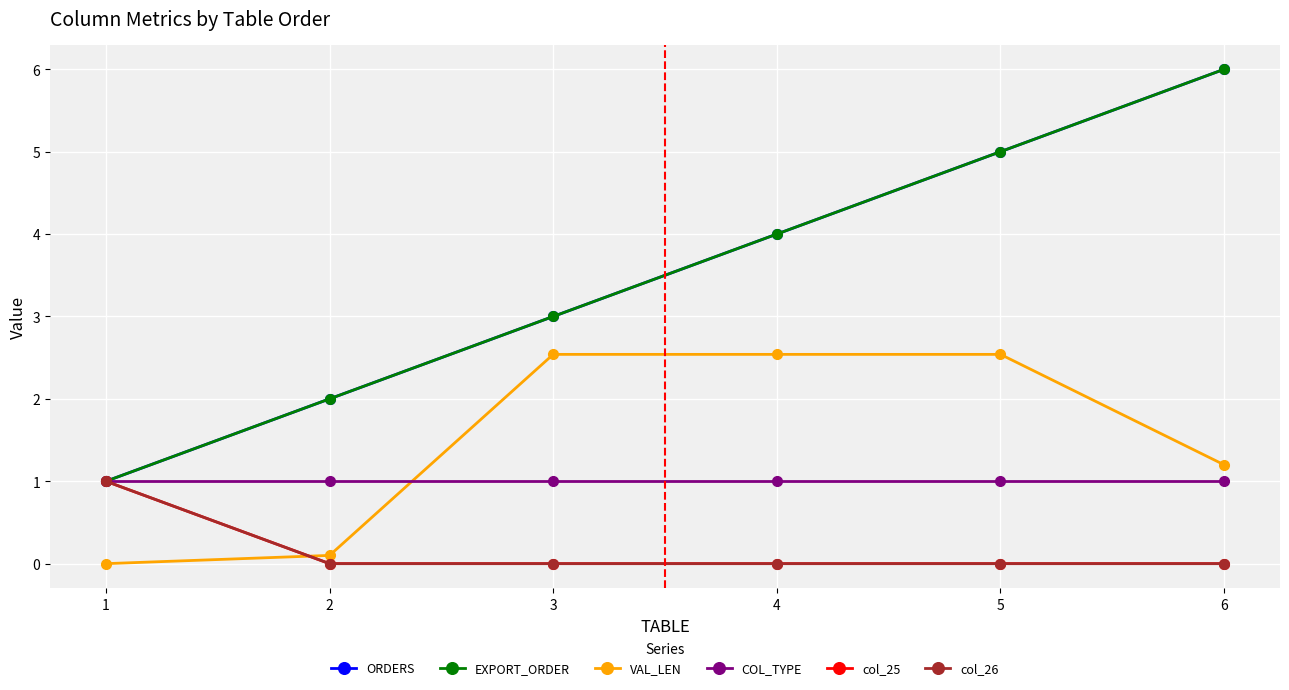

The value of ORDERS at 1 is 0.3. True or false?

False